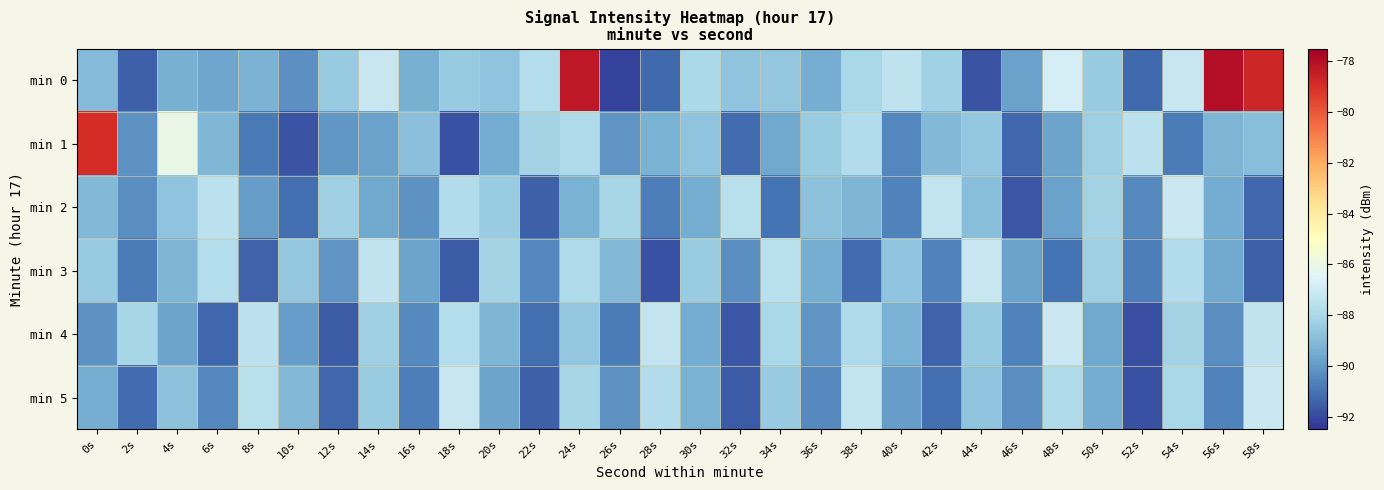

Which category has the lowest value across all series?

26s